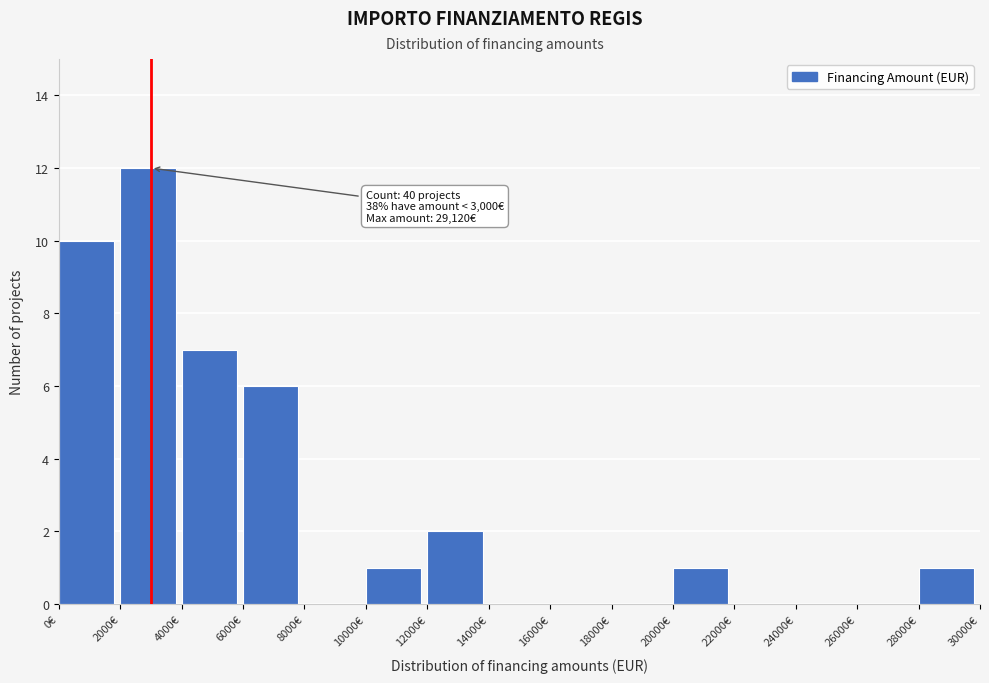

Over which range of the x-axis is the bar tallest?

2000 to 4000